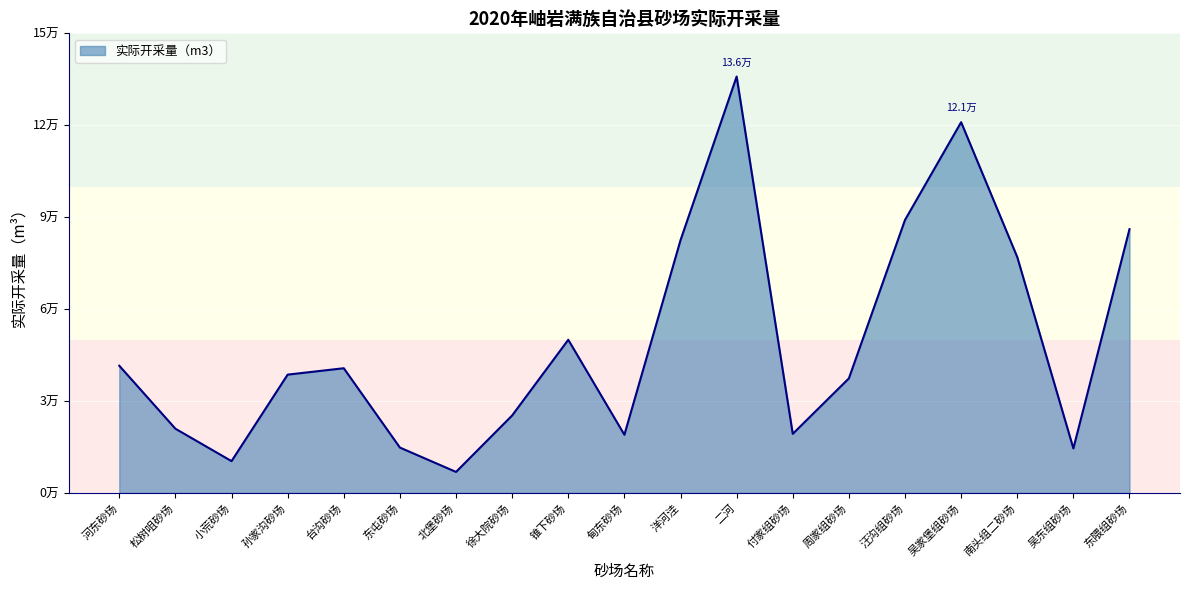

Reading right to left, what are all the values shown in this chart?

86100	14550	77000	121000	89100	37400	19300	135900	82500	19000	50000	25298	6875	14820	40712	38625	10400	20970	41522